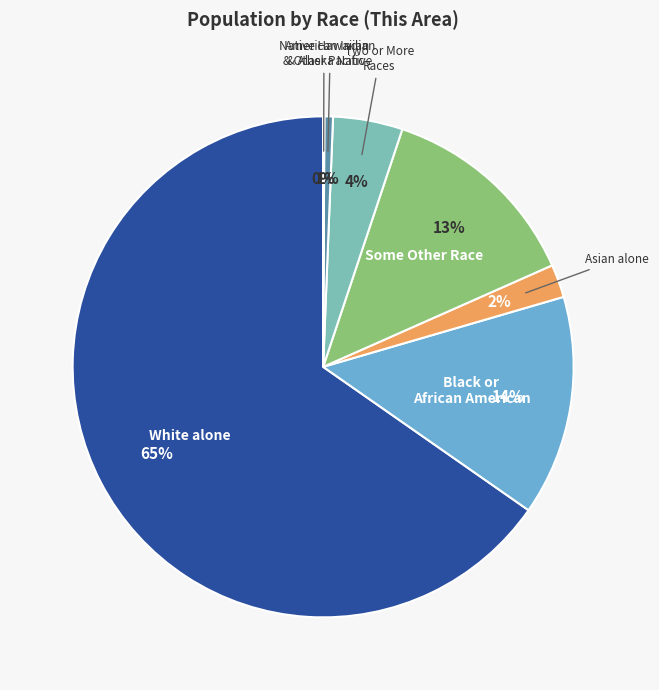

To the nearest percent, what is the average slice percentage?

14%